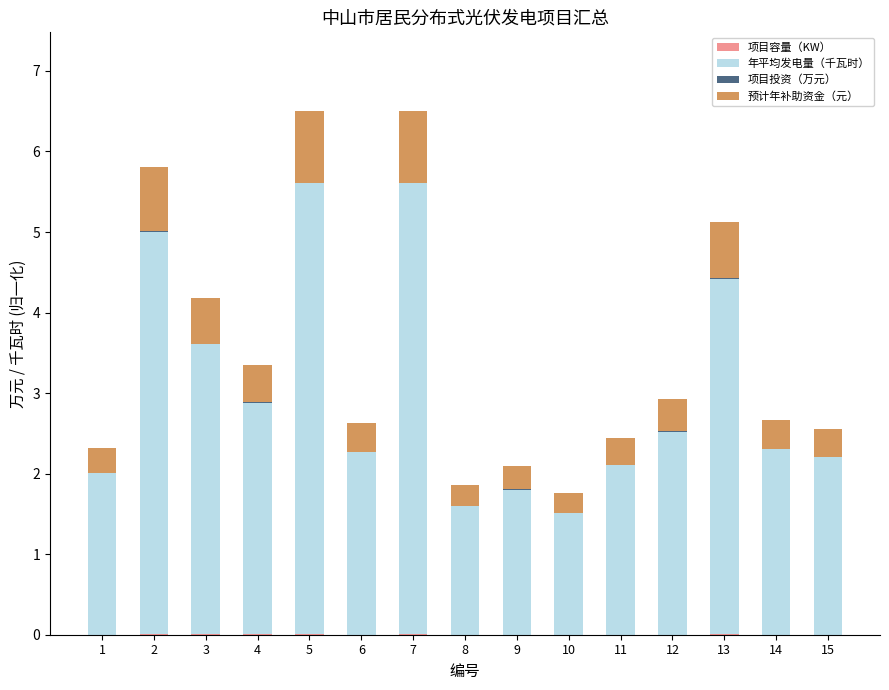

Are the bars grouped side by side (vs. stacked)?

No